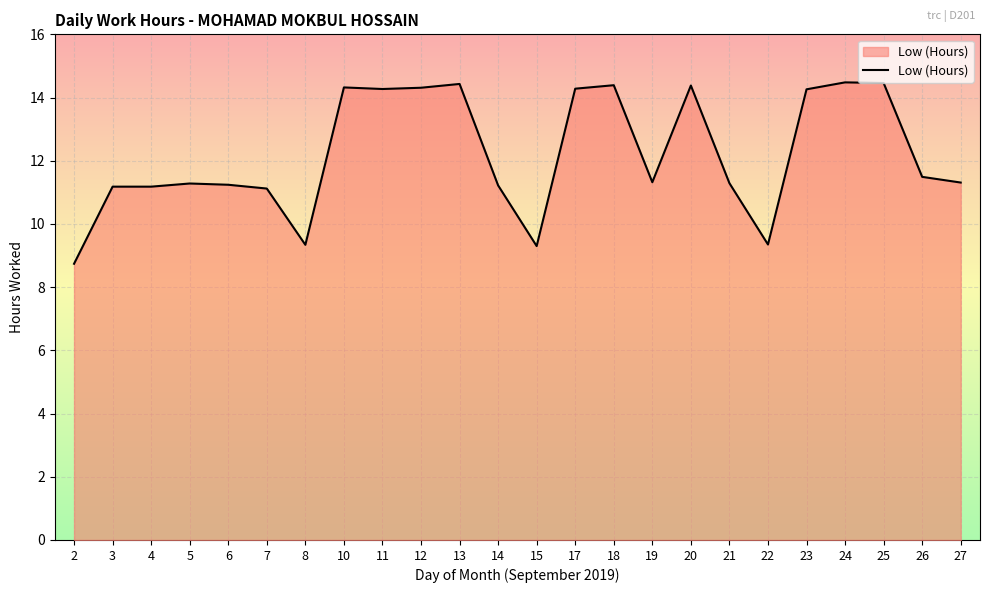

What is the difference between the maximum and minimum values?

5.7